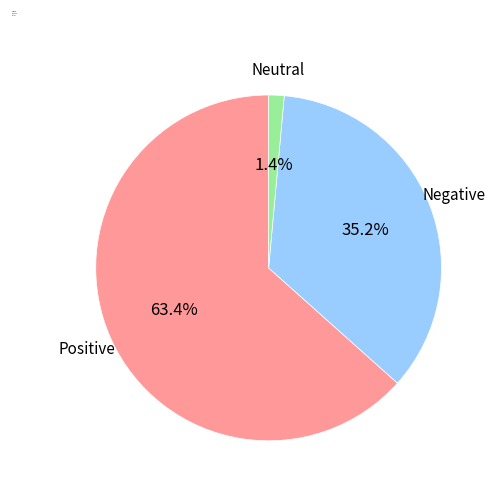

Between Positive and Negative, which is larger?

Positive